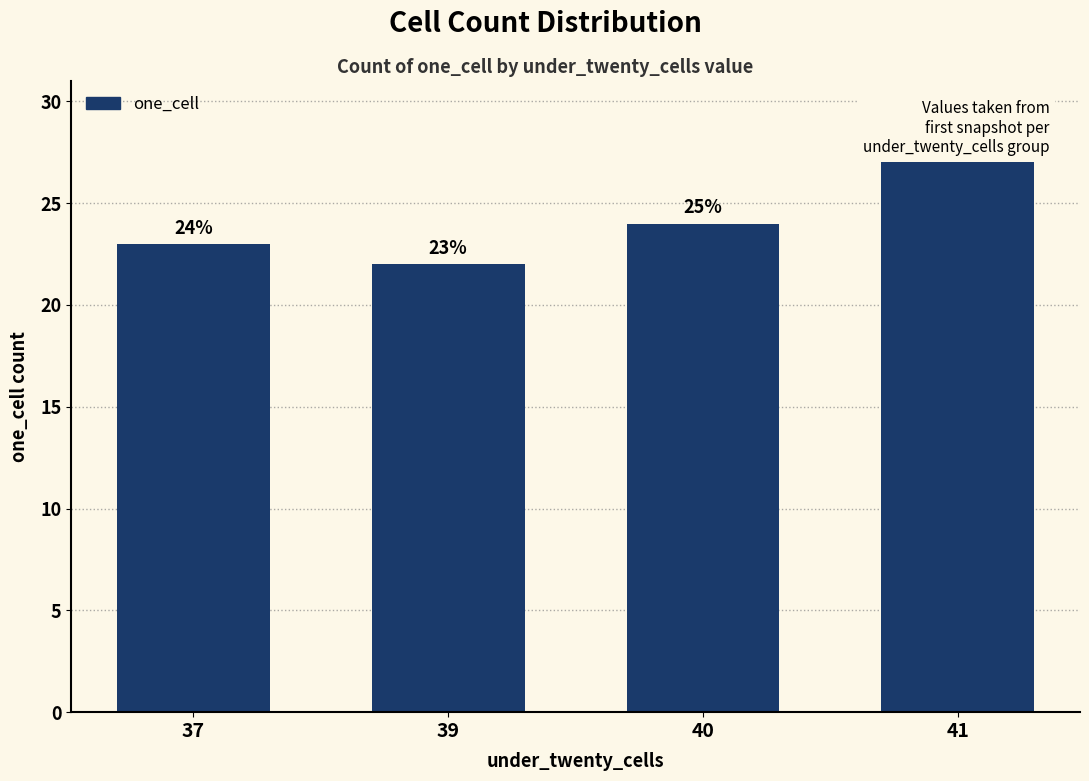

Which category has the highest value across all series?

41